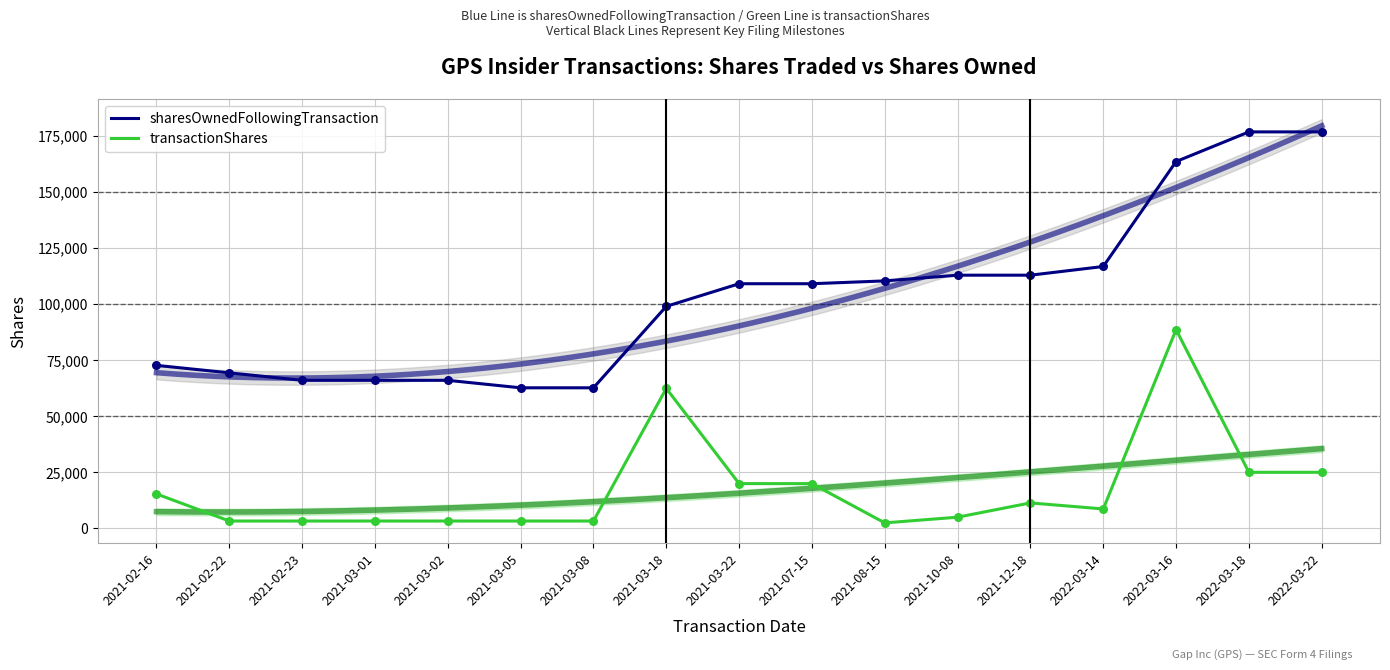

At which category is the sum across all series the highest?

2022-03-16